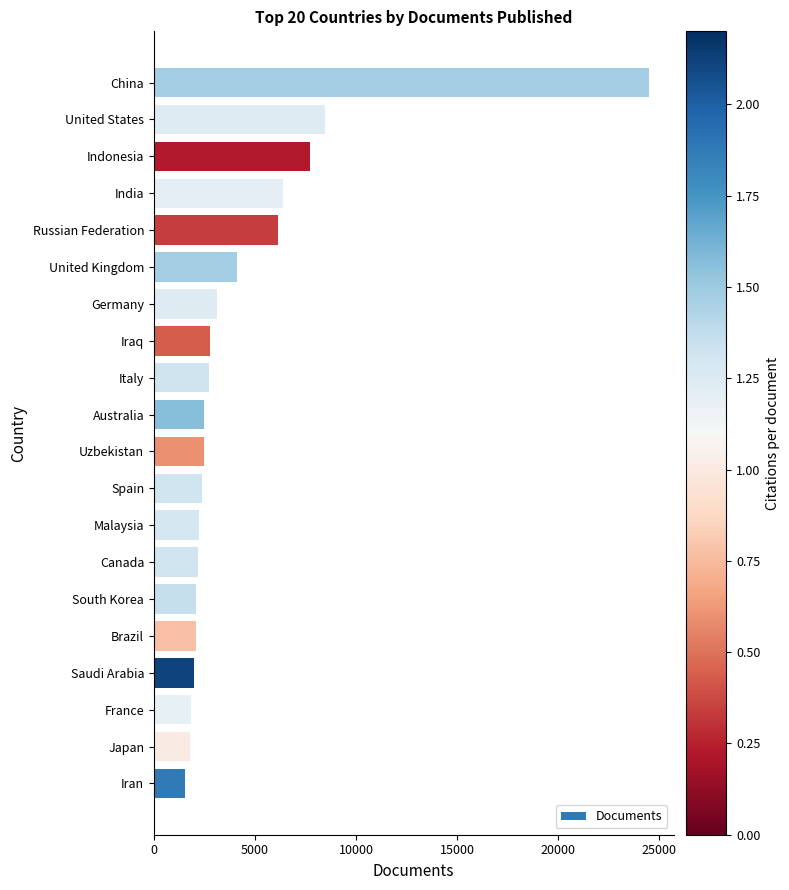

Is it true that the value at Canada is 2186?

True